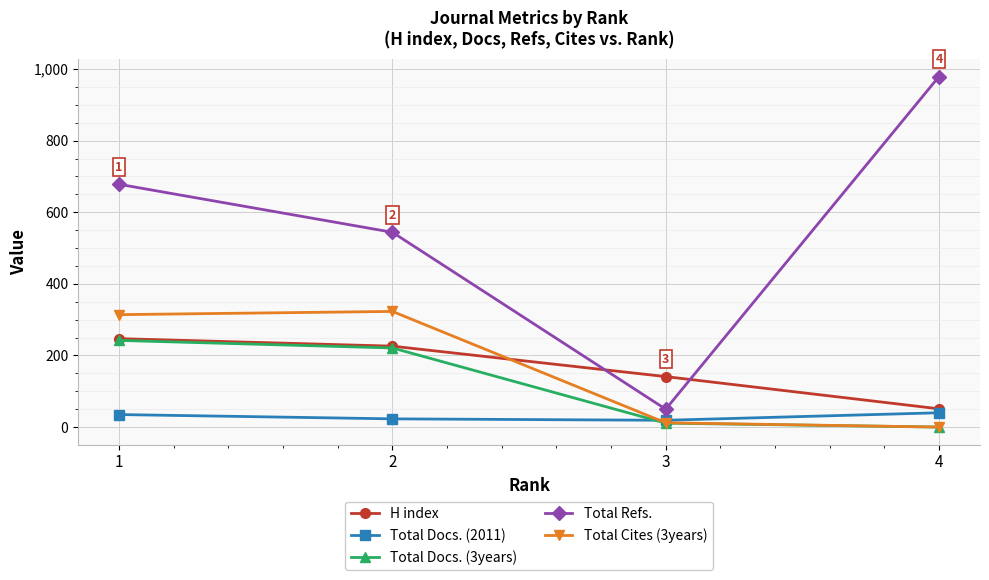

True or false: Total Refs. and Total Docs. (3years) intersect in this chart.

False